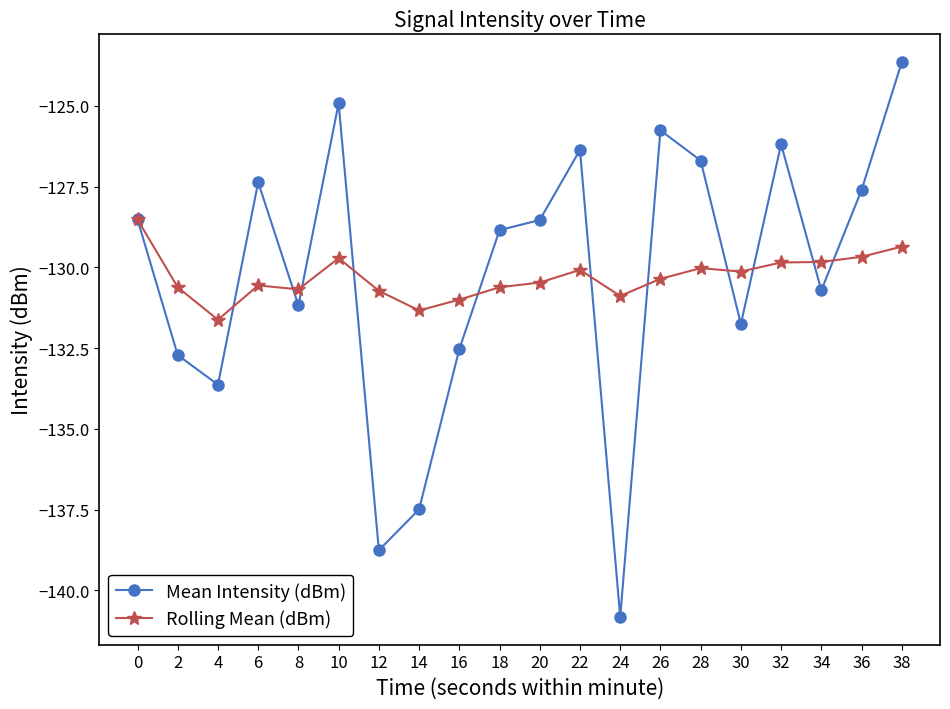

What is the sum of all Rolling Mean (dBm) values?

-2606.1